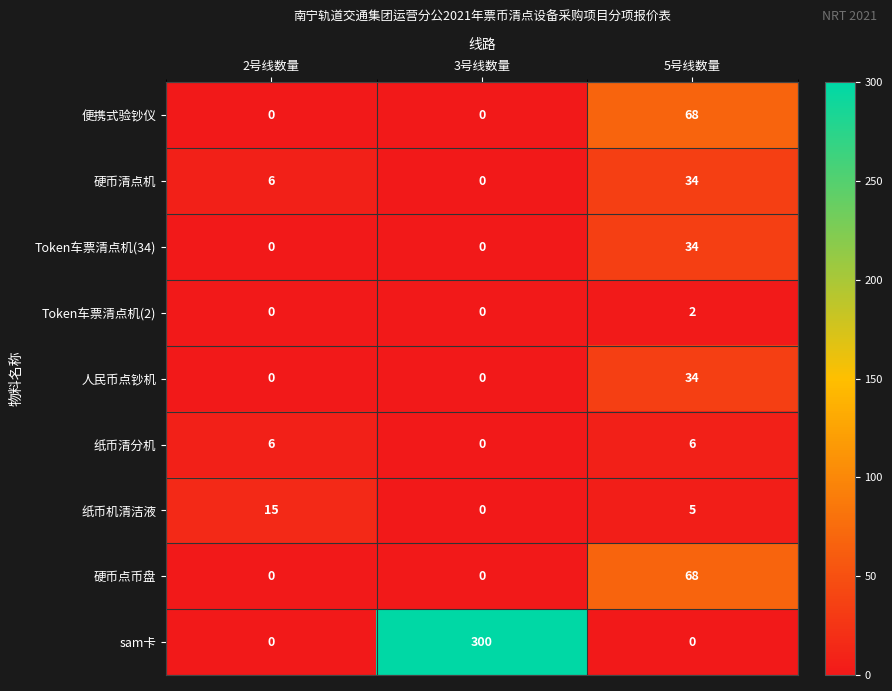

Count the number of data series in this chart.

9